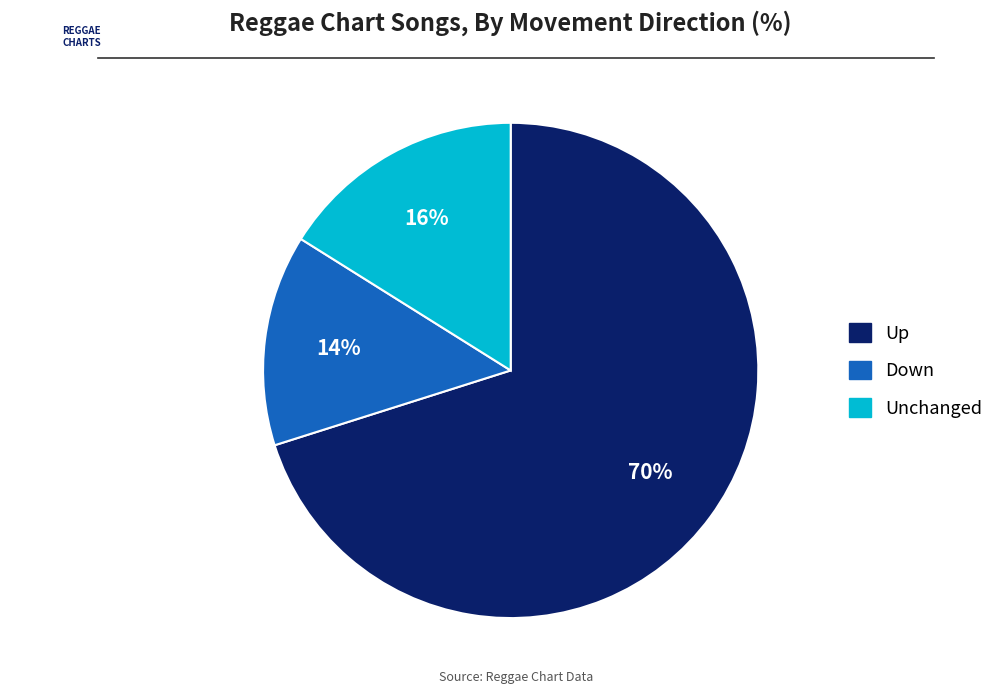

What percentage is the Unchanged slice, to the nearest percent?

16%